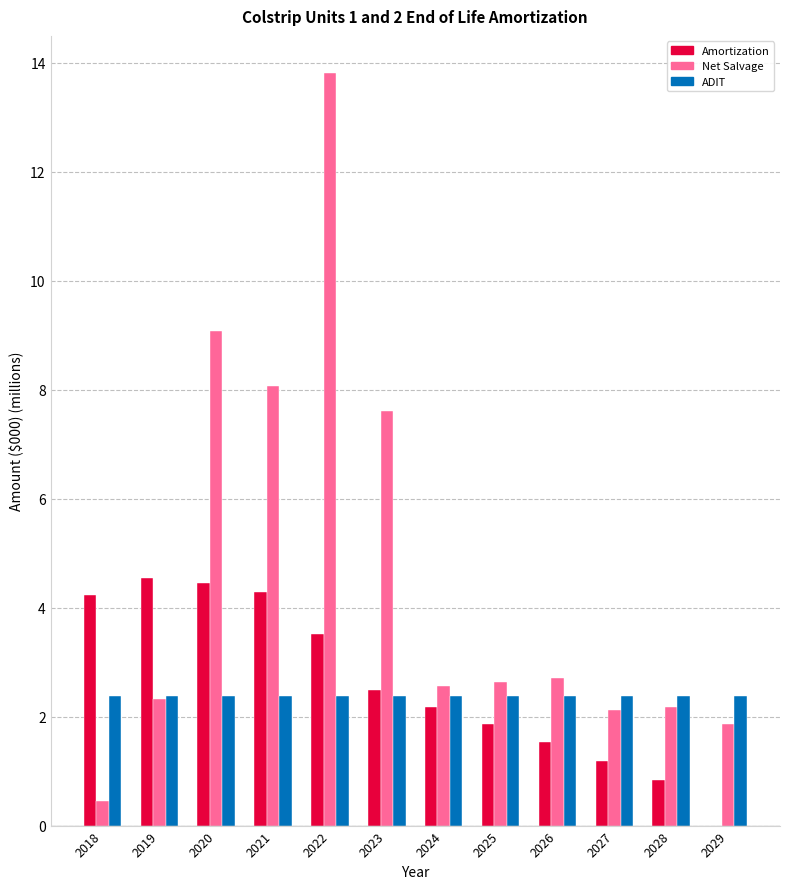

How many distinct data groups are displayed?

3